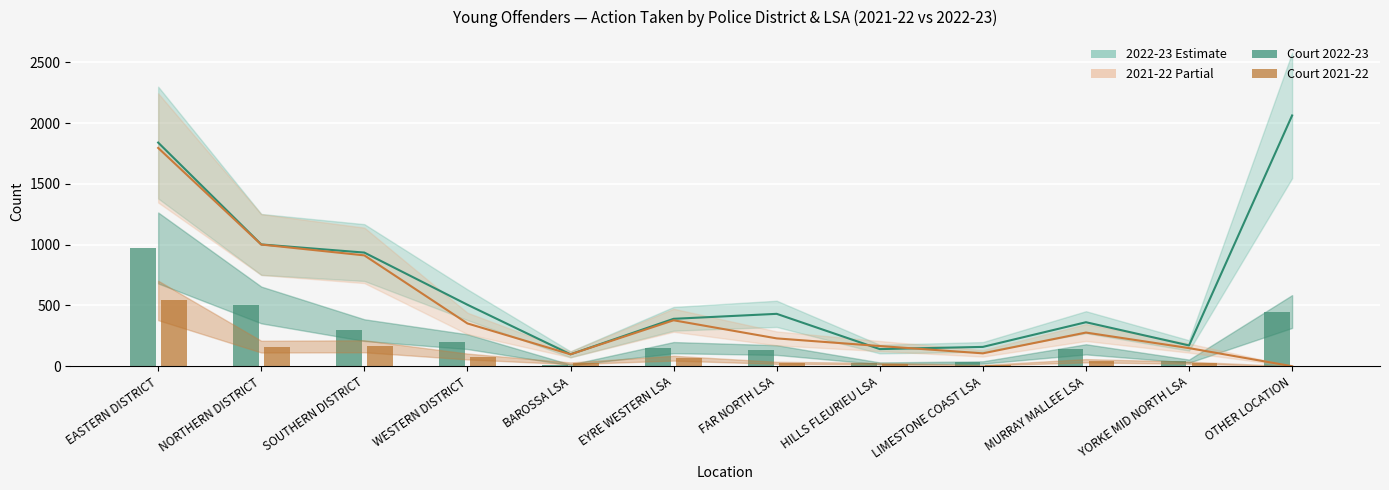

What is the label of the 10th bar from the right?

SOUTHERN DISTRICT